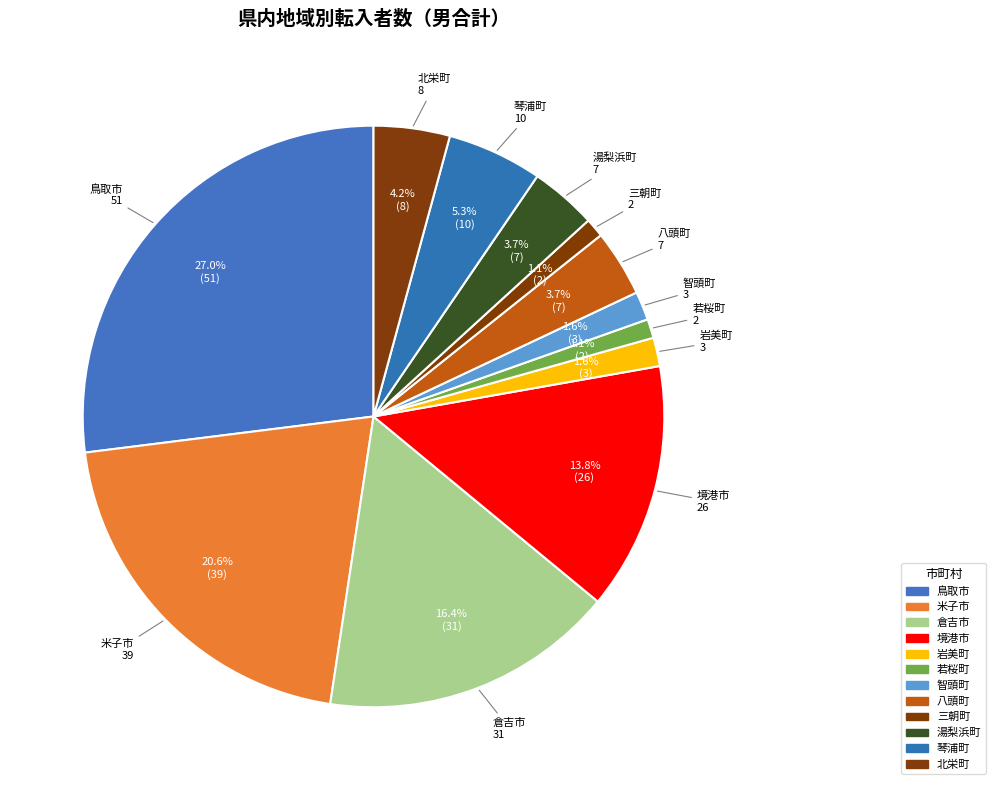

What percentage is the 境港市 slice, to the nearest percent?

14%